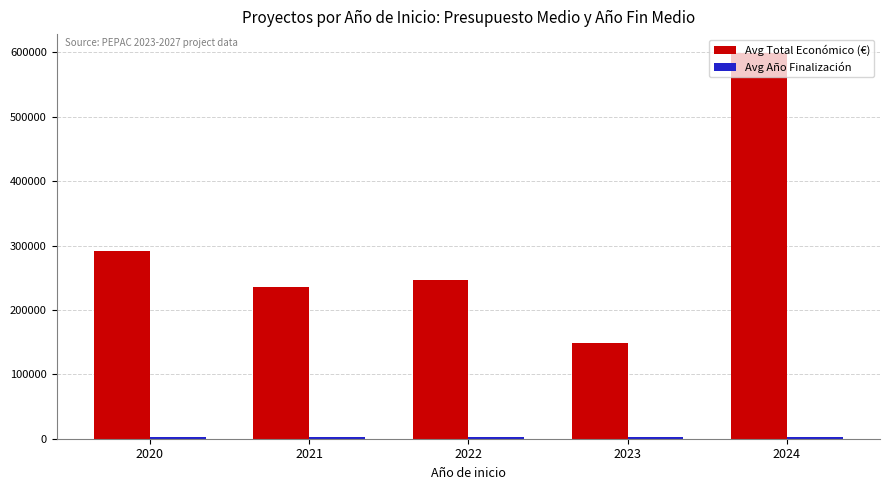

Does the chart contain stacked bars?

No